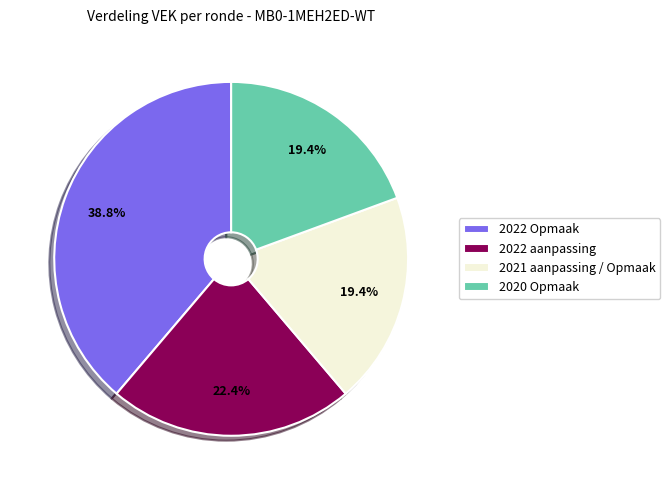

Which category has the biggest portion of the pie?

2022 Opmaak